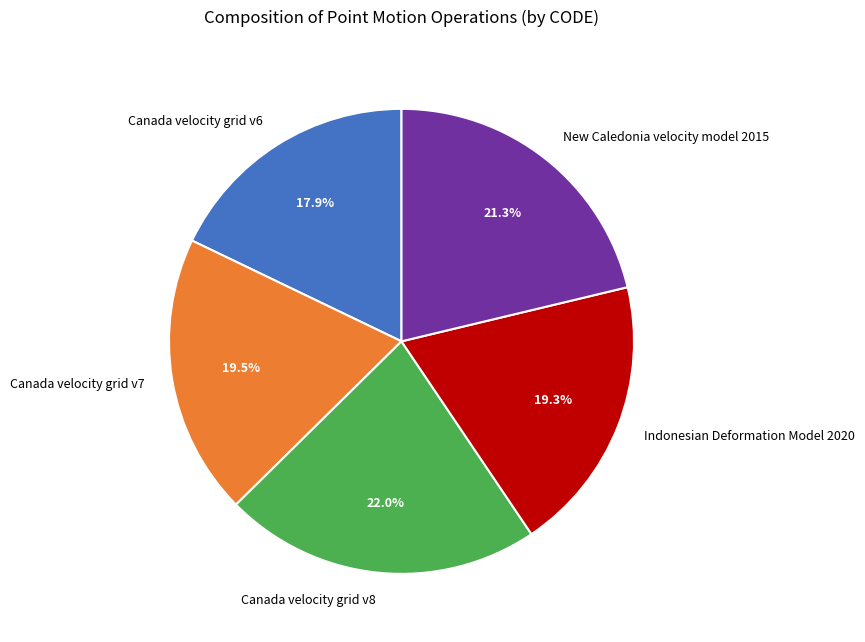

Is it true that Canada velocity grid v6 is 9% of the pie?

False